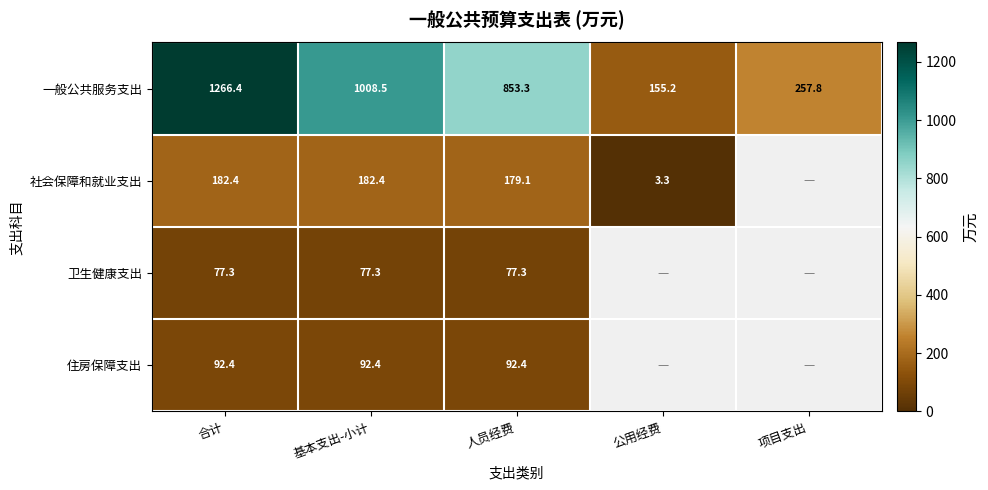

List the labels in order of 一般公共服务支出 value, smallest first.

公用经费, 项目支出, 人员经费, 基本支出-小计, 合计